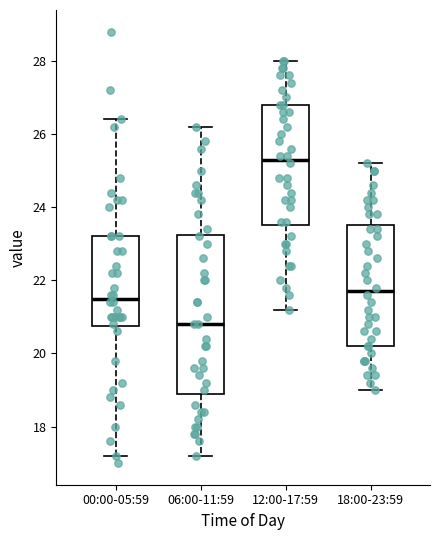

Reading left to right, transcribe this box plot: for each box, give where its median line is, the range the box spans, and where its two whiskers end, as read against the y-axis. The values are not printed on the chart, so give them approximately, as read against the axis.

00:00-05:59: median 21.6, box 20.8 to 23.2, whiskers 17.2 to 26.4
06:00-11:59: median 20.8, box 19.0 to 23.2, whiskers 17.2 to 26.2
12:00-17:59: median 25.4, box 23.6 to 26.8, whiskers 21.2 to 28.0
18:00-23:59: median 21.8, box 20.2 to 23.6, whiskers 19.0 to 25.2